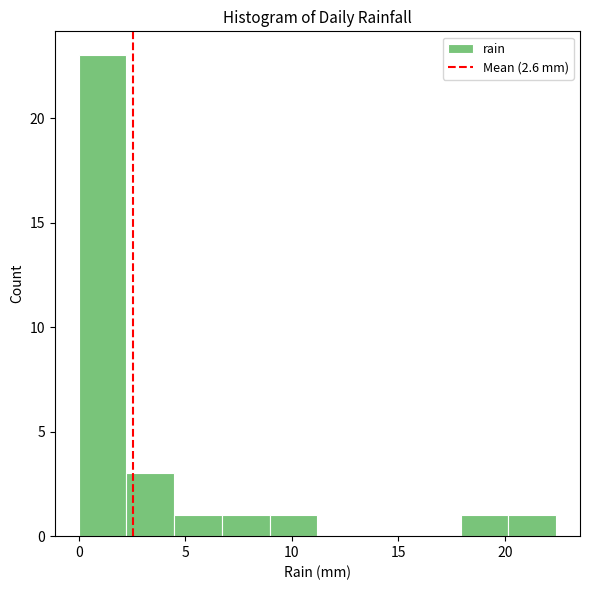

Over which range of the x-axis is the bar tallest?

0.0 to 2.0